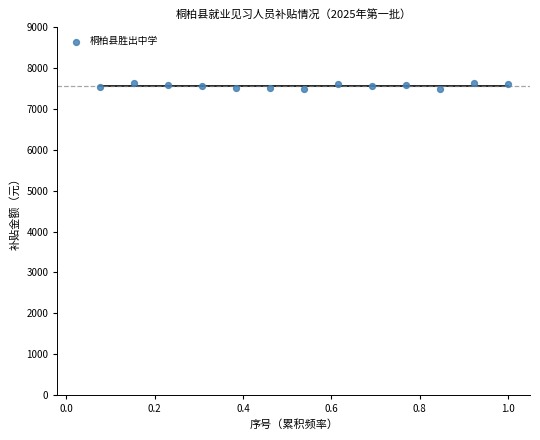

What is the range of Y values (max minus min)?

151.9